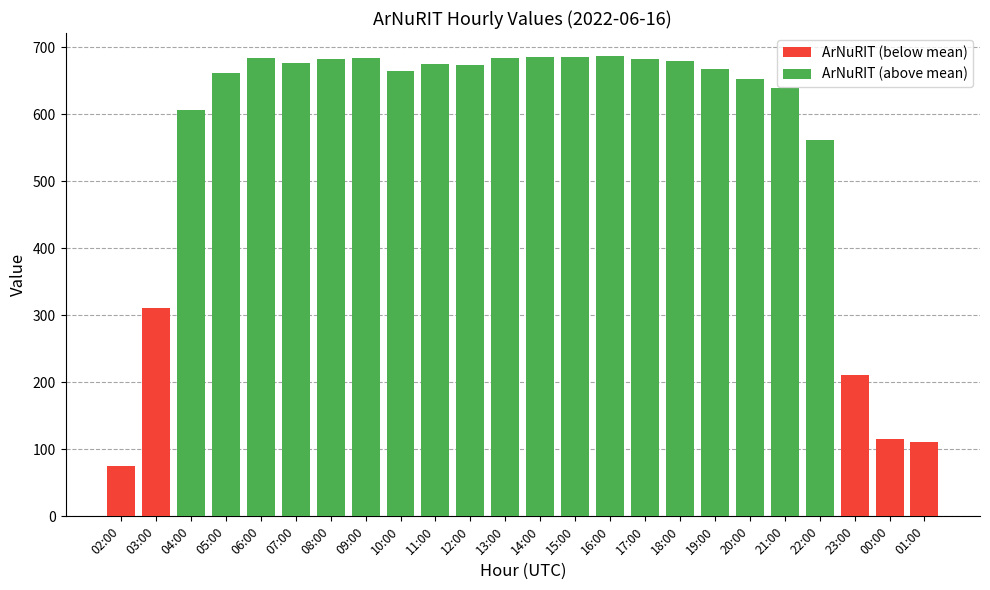

Reading left to right, transcribe all the data shown in this chart.

75	311	607	662	684	676	682	684	664	675	674	684	685	686	687	683	680	668	653	640	562	211	115	111